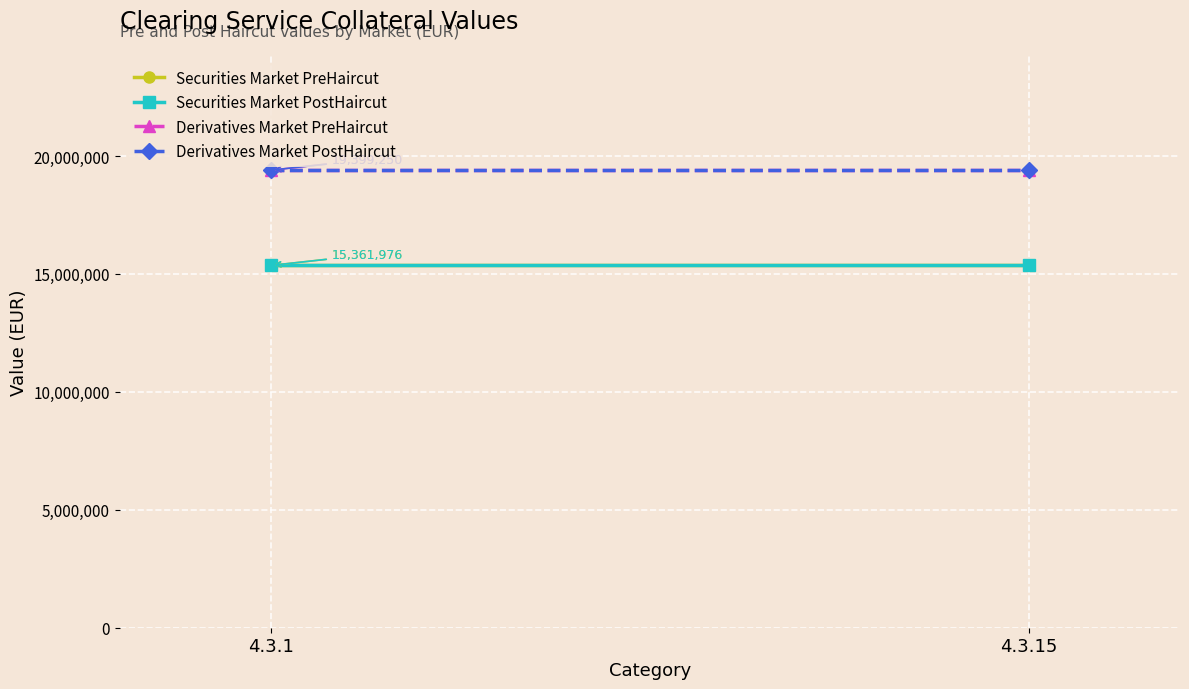

What is the sum of the Derivatives Market PreHaircut values at 4.3.15 and 4.3.1?

38798500